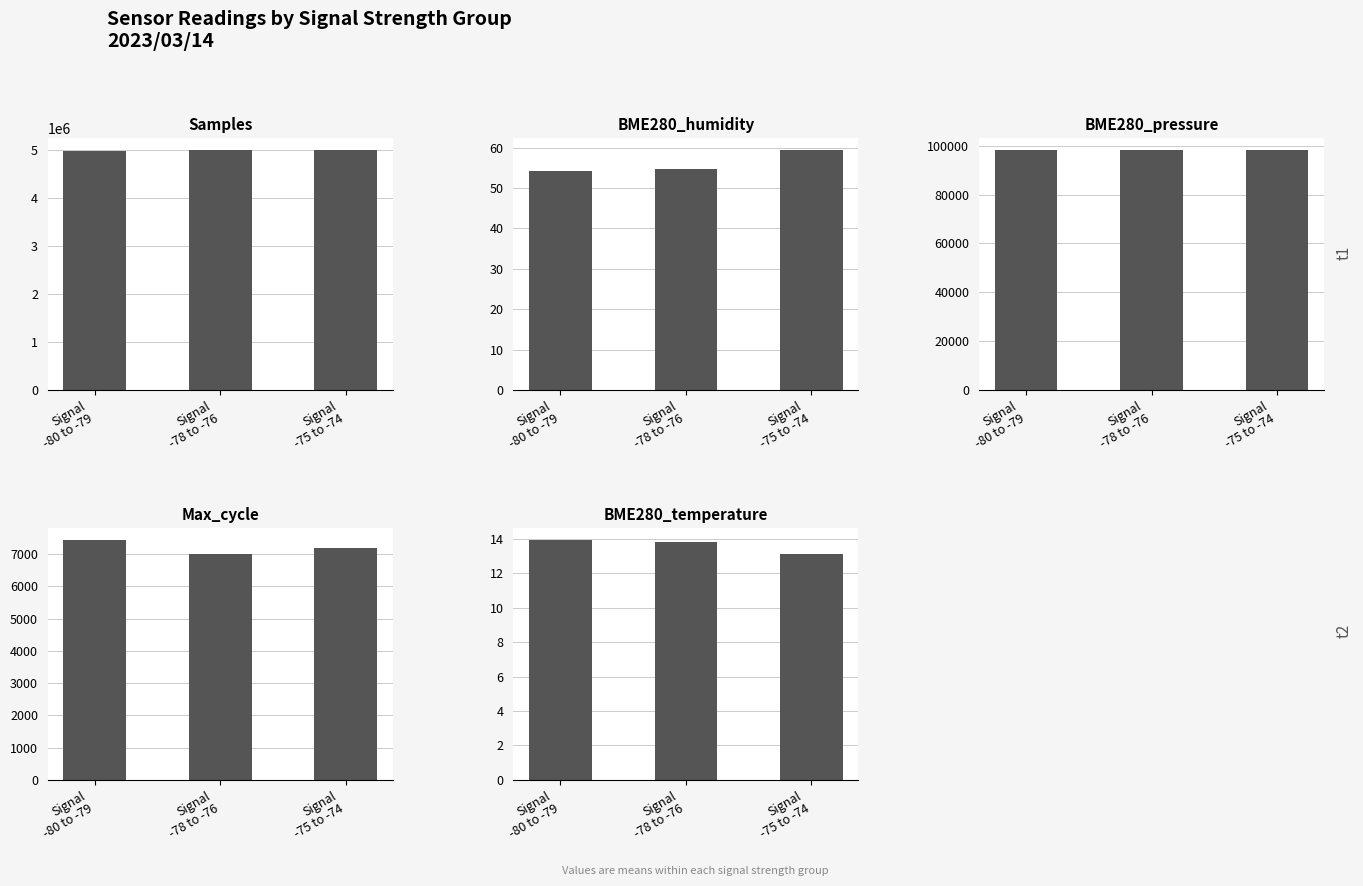

Which category has the highest value in the Samples series?

Signal
-78 to -76